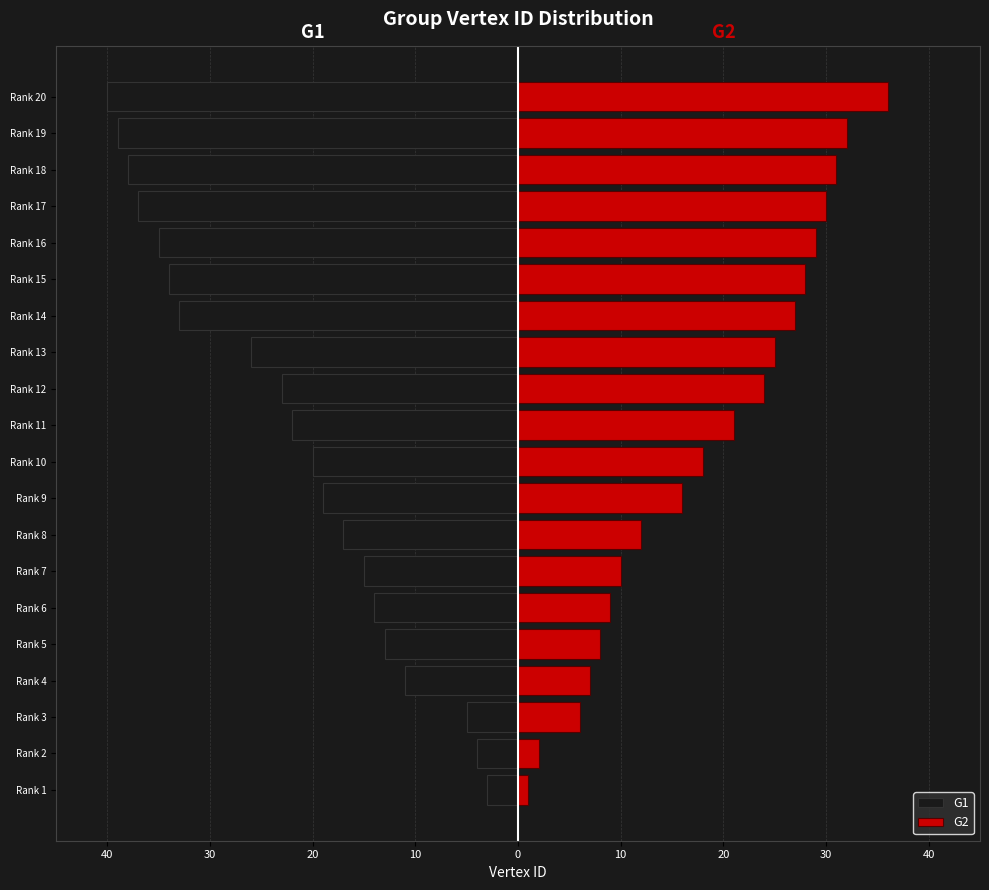

What is the label of the 6th bar from the right?

14